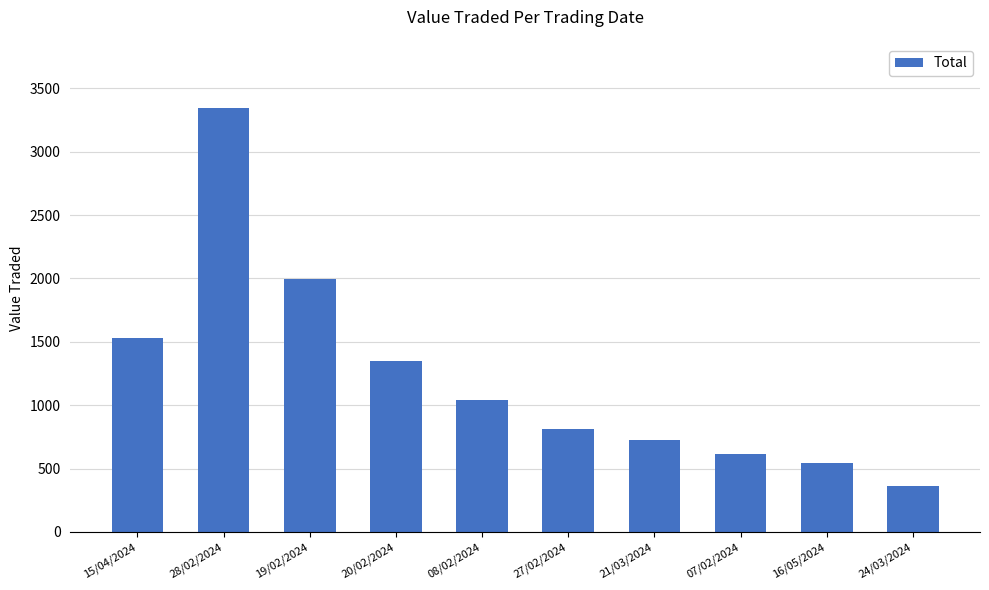

How many categories are shown in the chart?

10